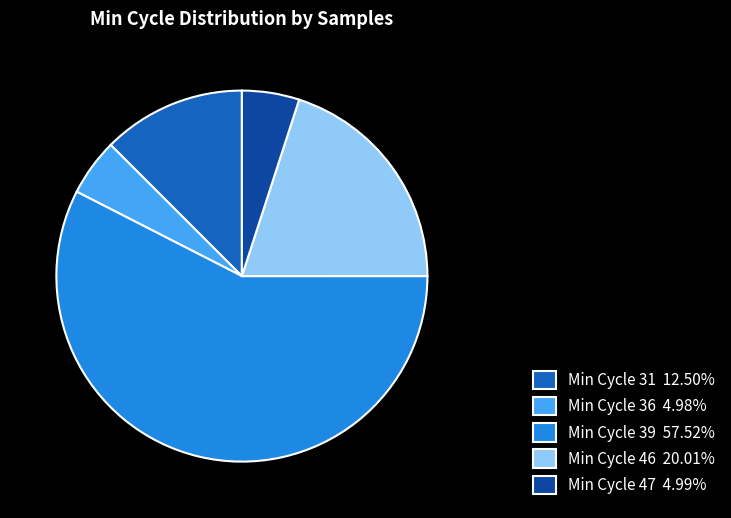

Combined, do Min Cycle 39 57.52% and Min Cycle 46 20.01% account for over 50%?

Yes